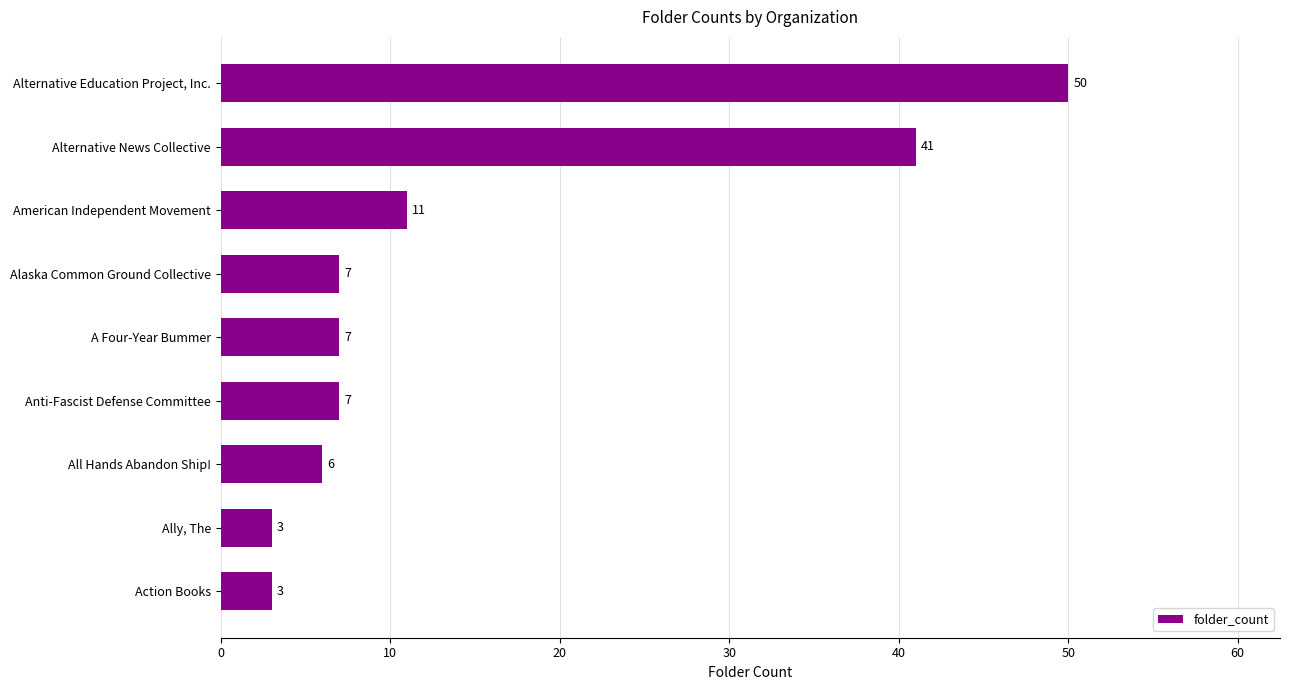

How many categories are shown in the chart?

9